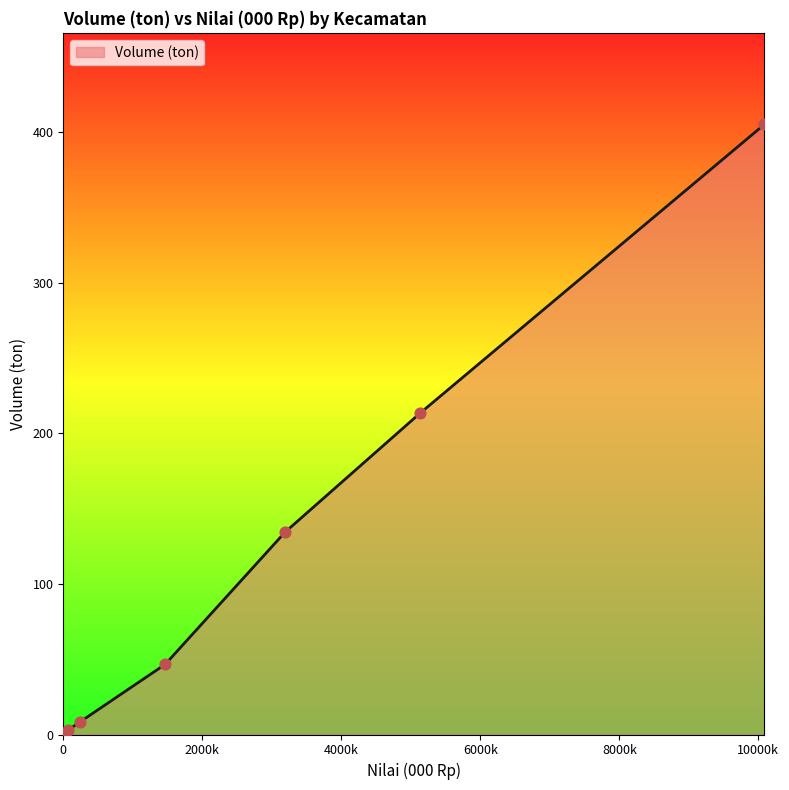

True or false: there are more than 1 points higher than both neighbors.

False